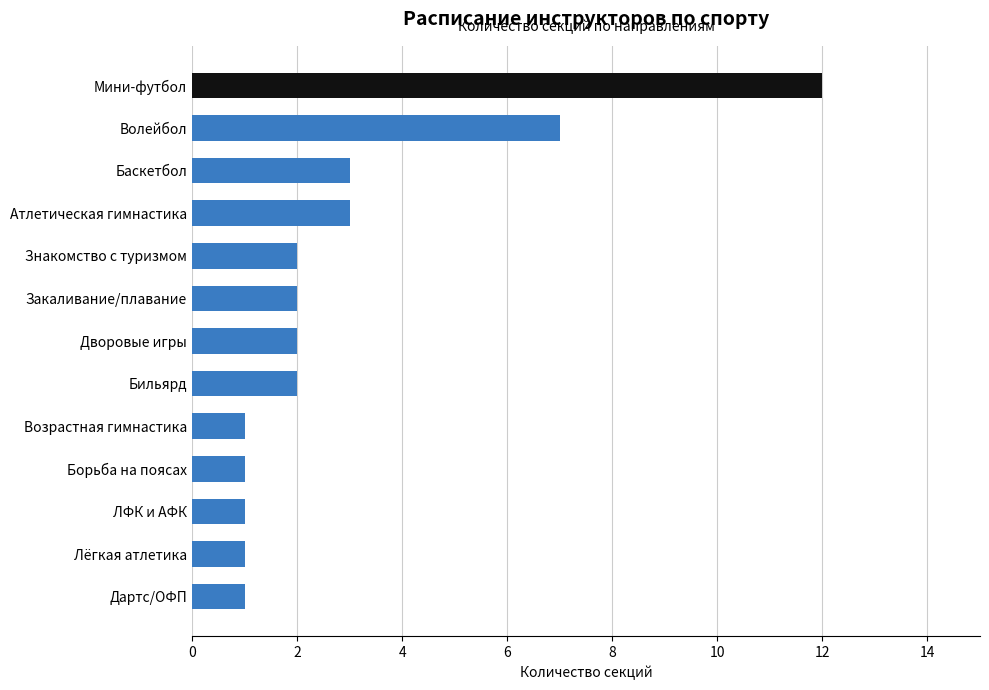

What is the average value?

3